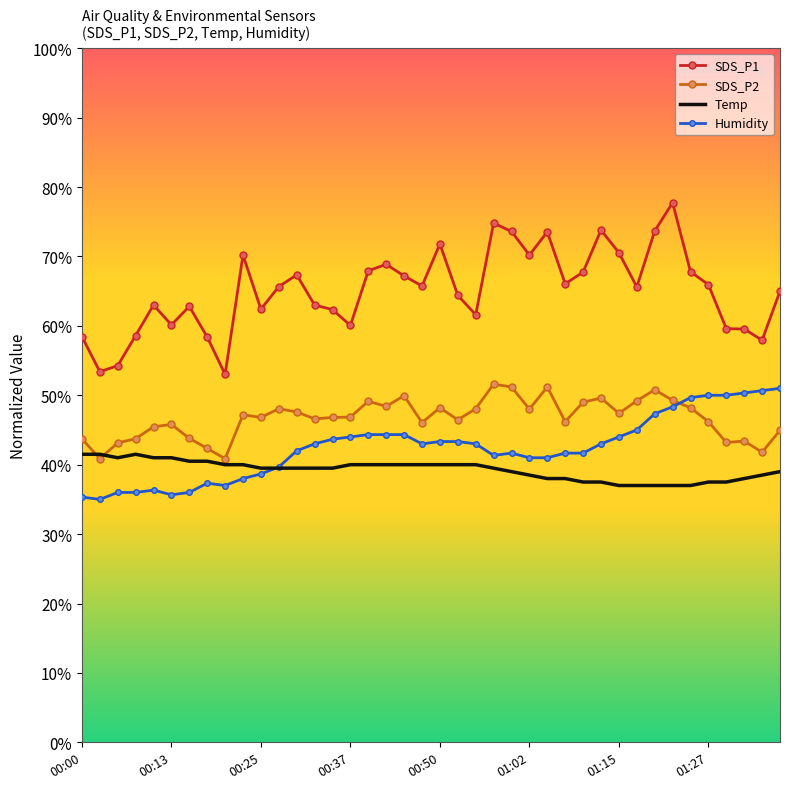

Which series has the largest range (max minus min)?

SDS_P1